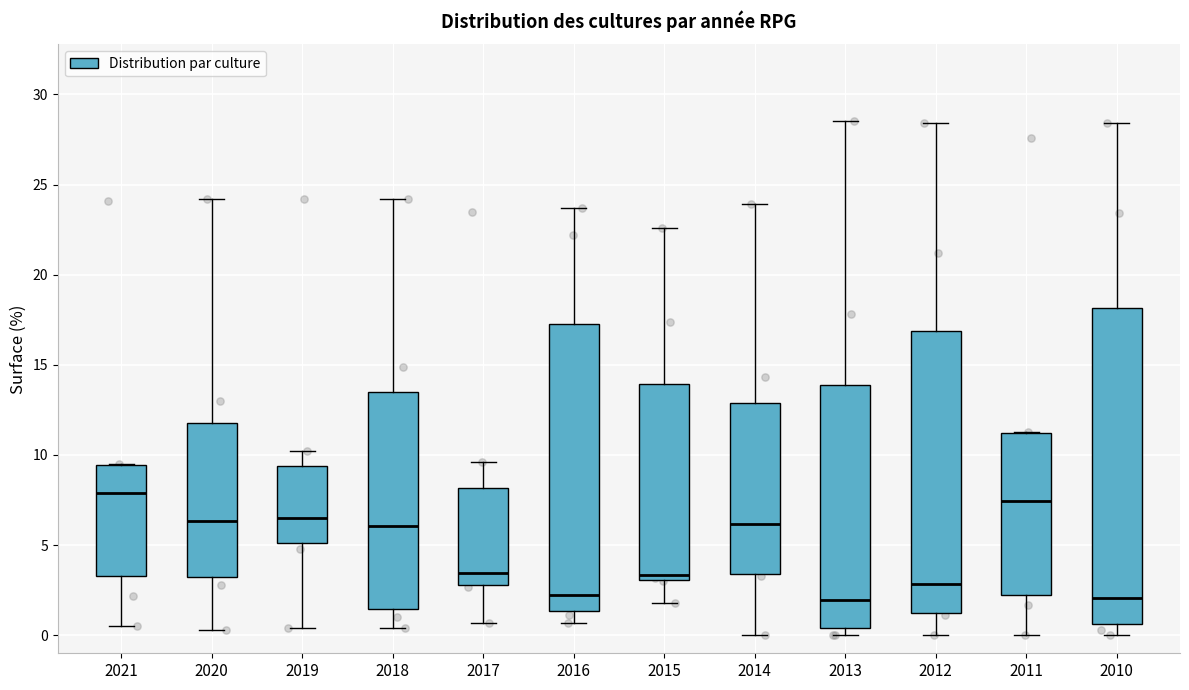

Reading left to right, read every box against the y-axis: the position of its median line, the range the box covers, and the ends of its whiskers. The values are not printed on the chart, so give them approximately, as read against the axis.

2021: median 8.0, box 3.5 to 9.5, whiskers 0.5 to 9.5
2020: median 6.5, box 3.5 to 12.0, whiskers 0.5 to 24.0
2019: median 6.5, box 5.0 to 9.5, whiskers 0.5 to 10.0
2018: median 6.0, box 1.5 to 13.5, whiskers 0.5 to 24.0
2017: median 3.5, box 3.0 to 8.0, whiskers 0.5 to 9.5
2016: median 2.5, box 1.5 to 17.5, whiskers 0.5 to 23.5
2015: median 3.5, box 3.0 to 14.0, whiskers 2.0 to 22.5
2014: median 6.0, box 3.5 to 13.0, whiskers 0.0 to 24.0
2013: median 2.0, box 0.5 to 14.0, whiskers 0.0 to 28.5
2012: median 3.0, box 1.5 to 17.0, whiskers 0.0 to 28.5
2011: median 7.5, box 2.5 to 11.0, whiskers 0.0 to 11.5
2010: median 2.0, box 0.5 to 18.0, whiskers 0.0 to 28.5